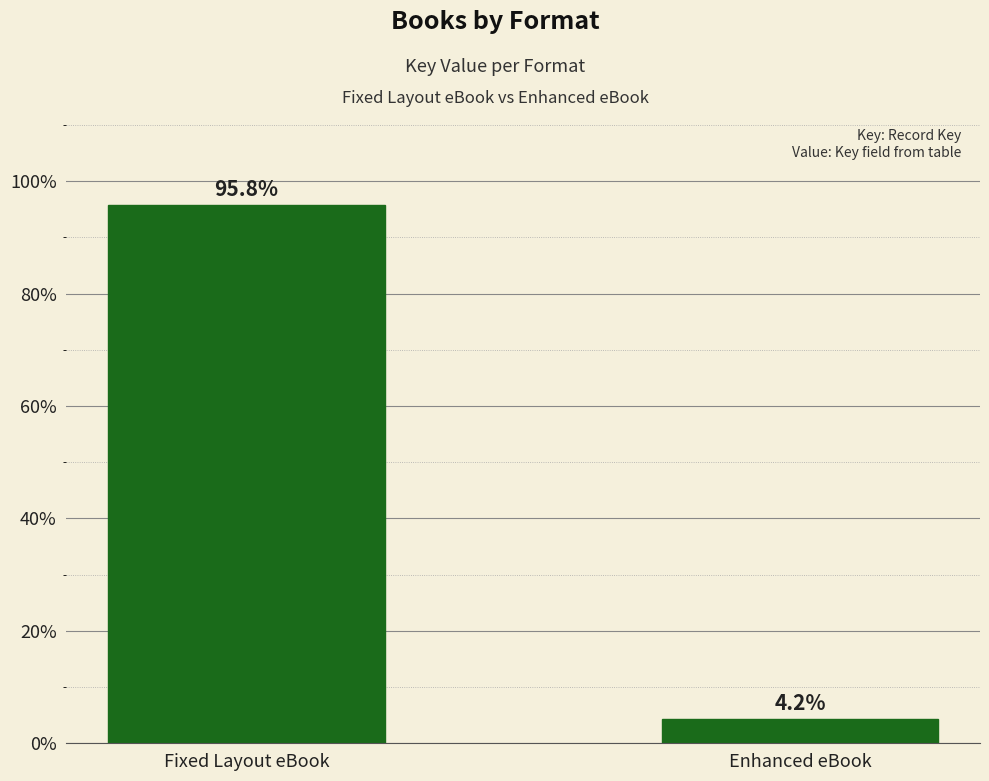

What is the label of the 1st bar from the right?

Enhanced eBook